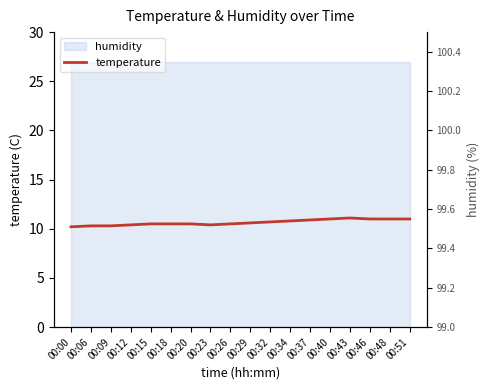

How many points are lower than both their immediate neighbors (excluding endpoints)?

1